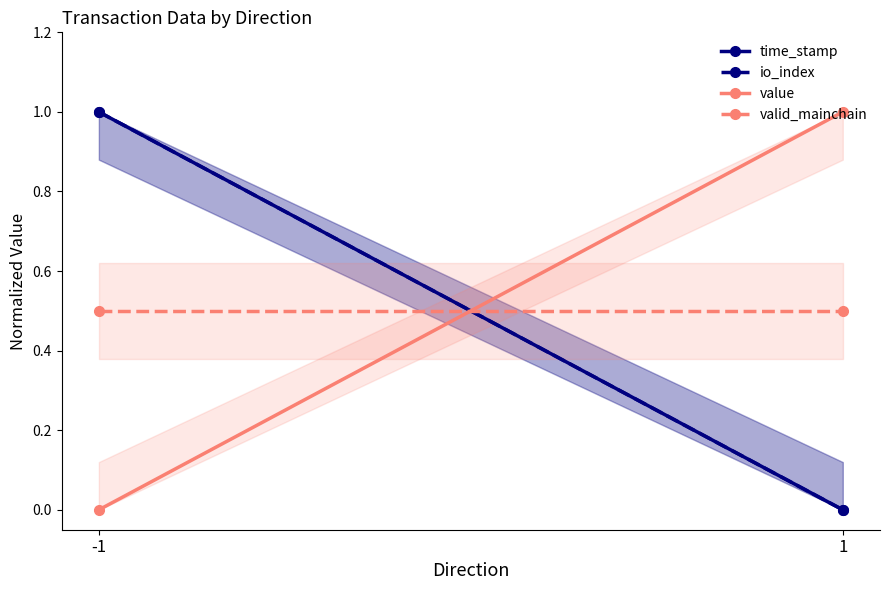

Rank the categories by value value from highest to lowest.

1, -1